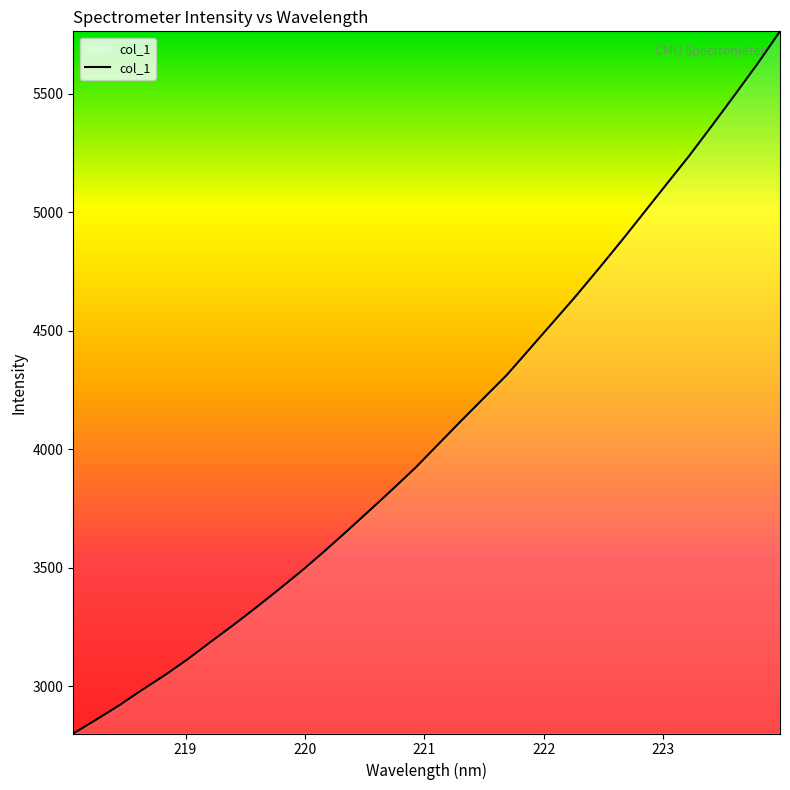

What is the maximum value shown in the chart?

5763.9